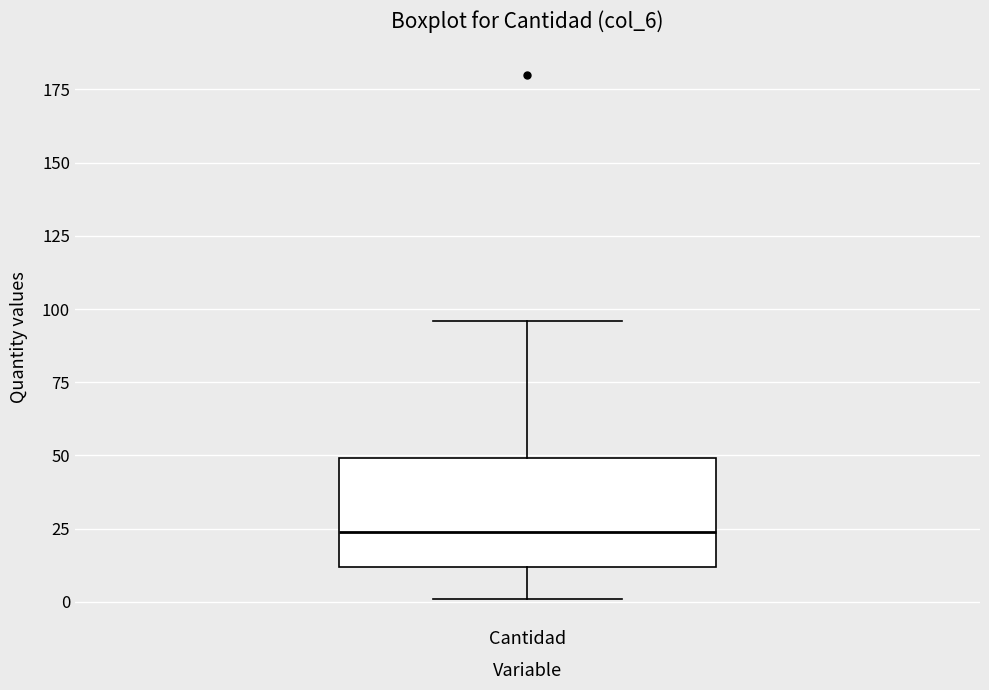

Read this box plot against the y-axis: the position of the median line, the range covered by the box, and the ends of both whiskers. The values are not printed on the chart, so give them approximately, as read against the axis.

median 25, box 10 to 50, whiskers 0 to 95